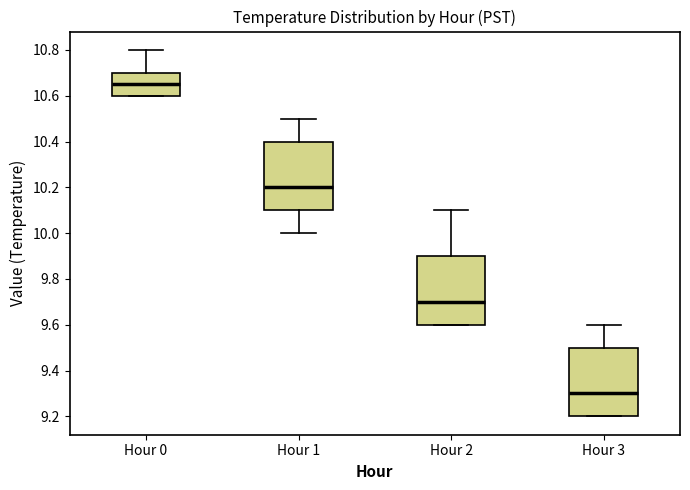

Reading left to right, transcribe this box plot: for each box, give where its median line is, the range the box spans, and where its two whiskers end, as read against the y-axis. The values are not printed on the chart, so give them approximately, as read against the axis.

Hour 0: median 10.66, box 10.60 to 10.70, whiskers 10.60 to 10.80
Hour 1: median 10.20, box 10.10 to 10.40, whiskers 10.00 to 10.50
Hour 2: median 9.70, box 9.60 to 9.90, whiskers 9.60 to 10.10
Hour 3: median 9.30, box 9.20 to 9.50, whiskers 9.20 to 9.60